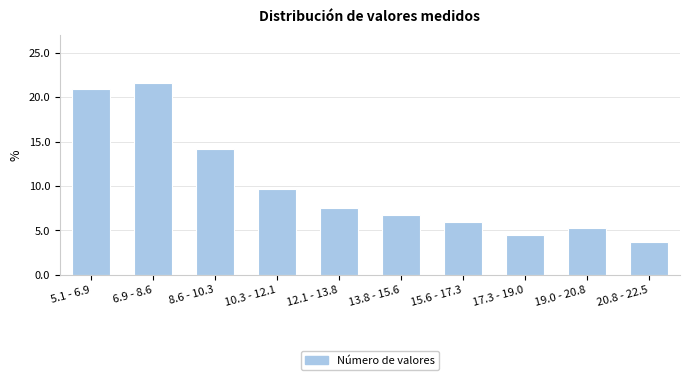

Reading left to right, what are all the values shown in this chart?

20.9	21.6	14.2	9.7	7.5	6.7	6.0	4.5	5.2	3.7